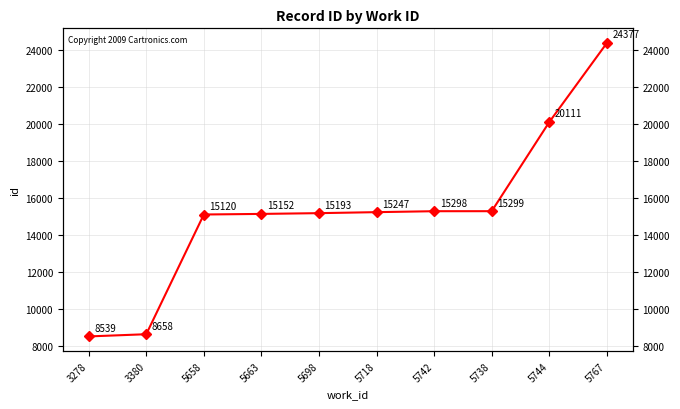

What is the difference between the maximum and second lowest values?

15719